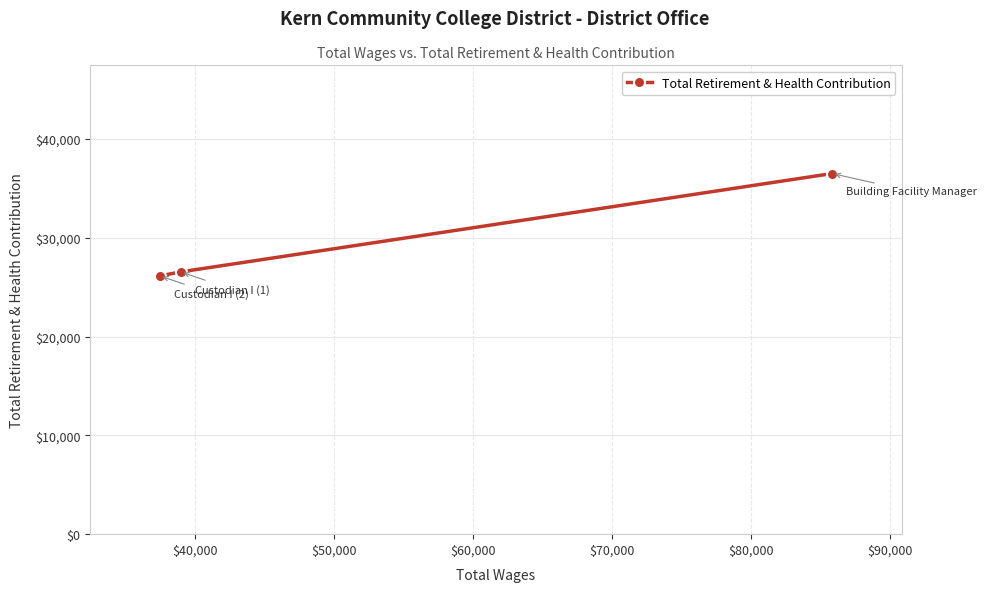

Reading left to right, what are all the values shown in this chart?

26146	26551	36507